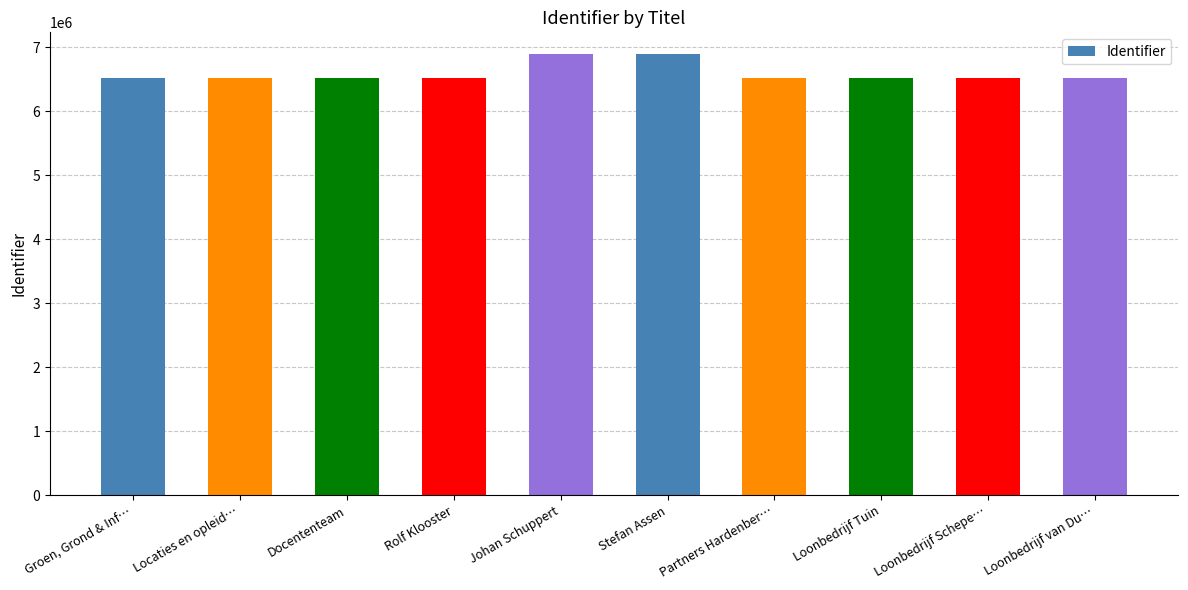

Approximately how many times larger is the value at Stefan Assen compared to Groen, Grond & Inf…?

1.1